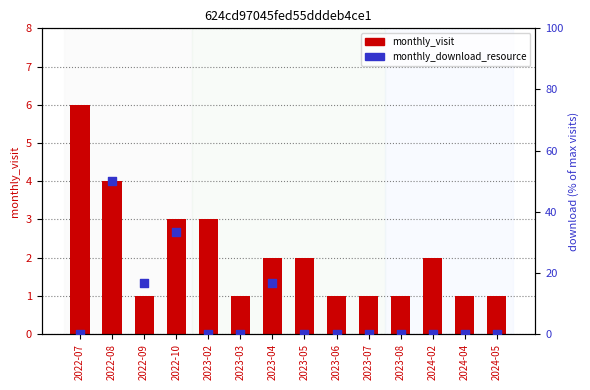

Which series reaches the minimum Y coordinate?

monthly_download_resource (% of max)